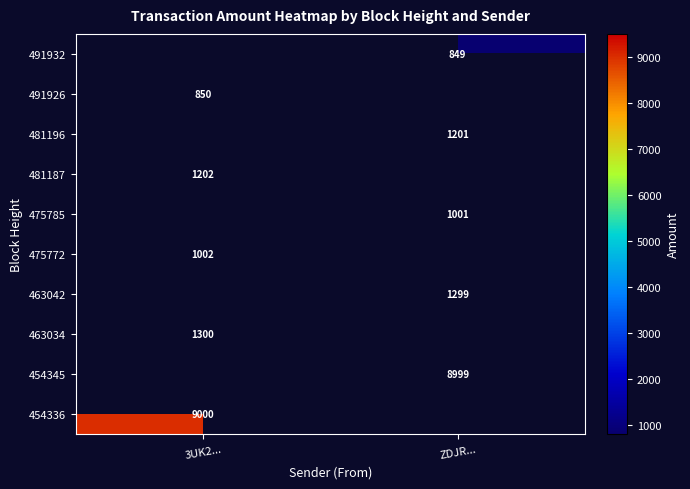

At how many categories does at least one series exceed 1380?

2